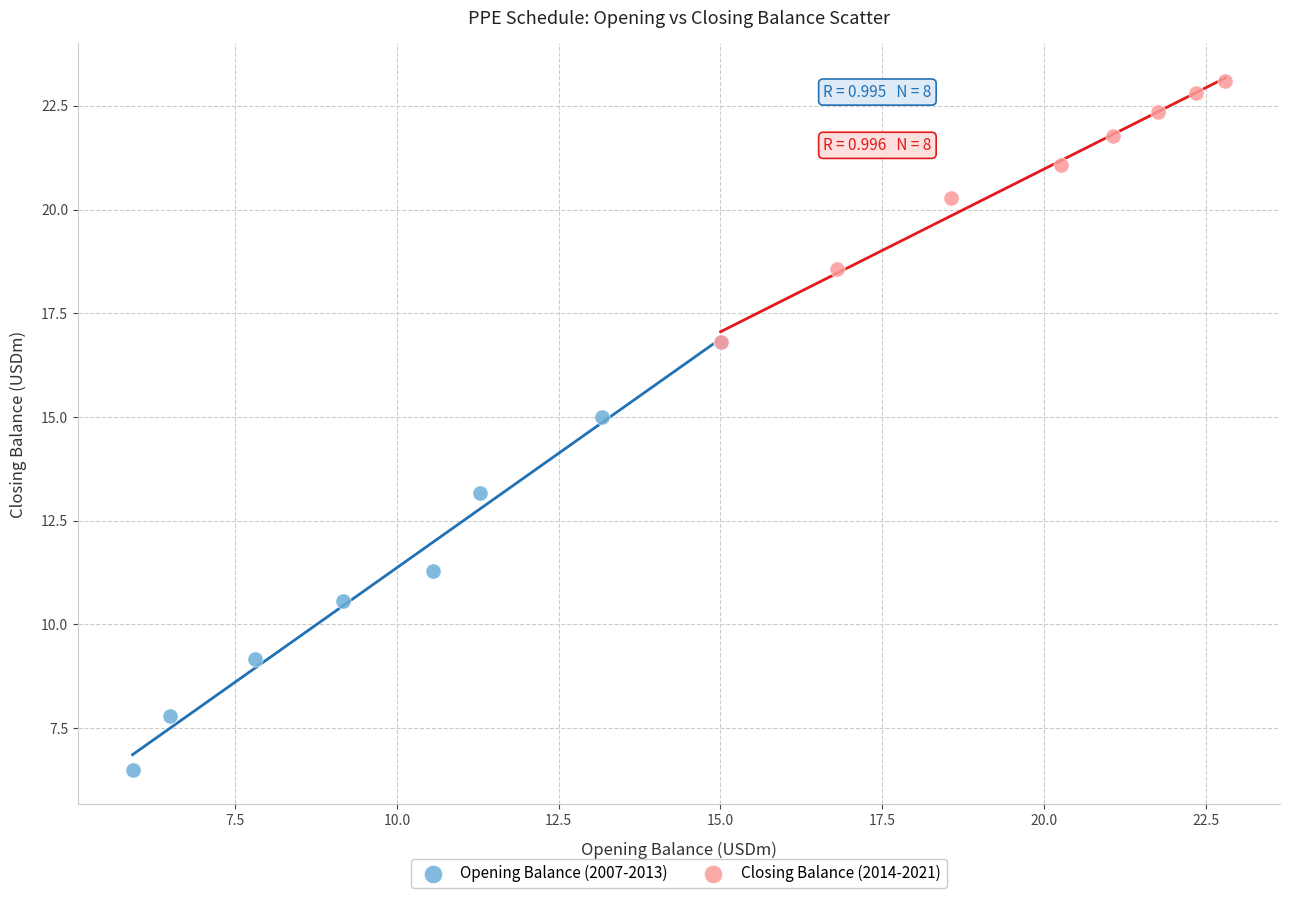

Which series reaches the maximum Y coordinate?

Closing Balance (2014-2021)